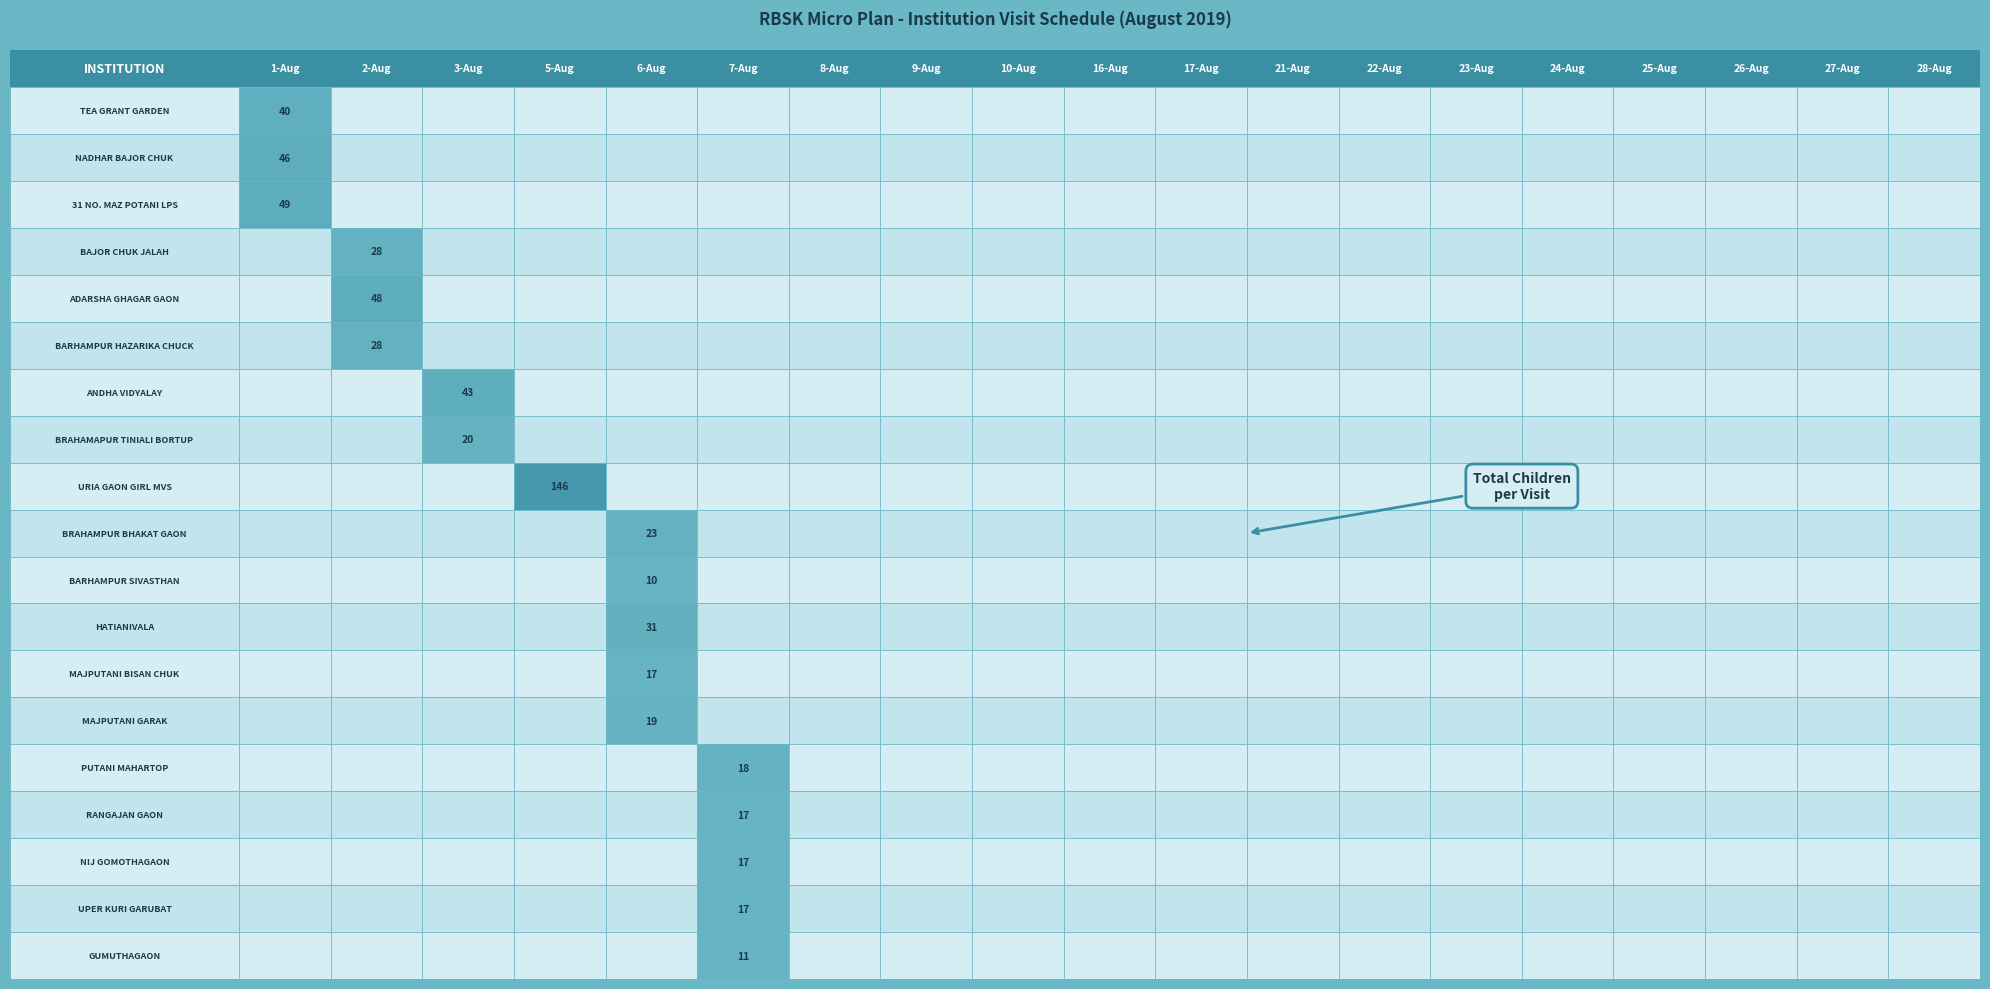

What is the total value across all series at 4?

100